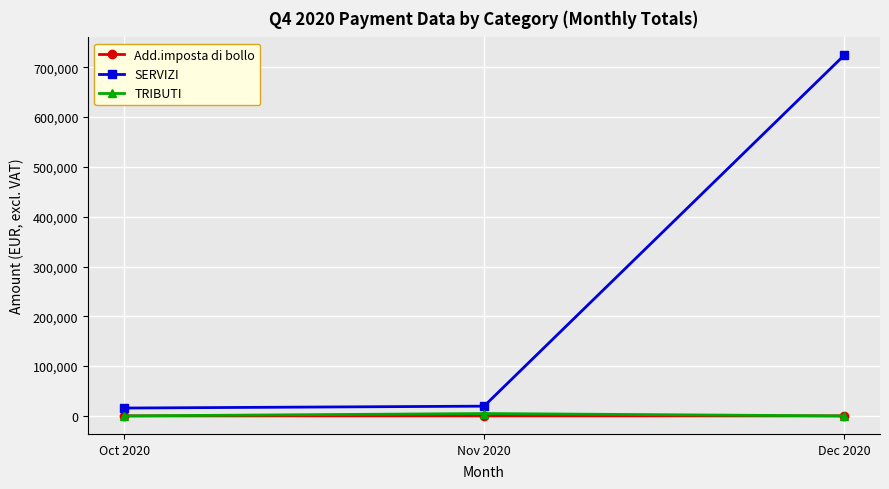

At which category does the chart reach its peak across all series?

Dec 2020